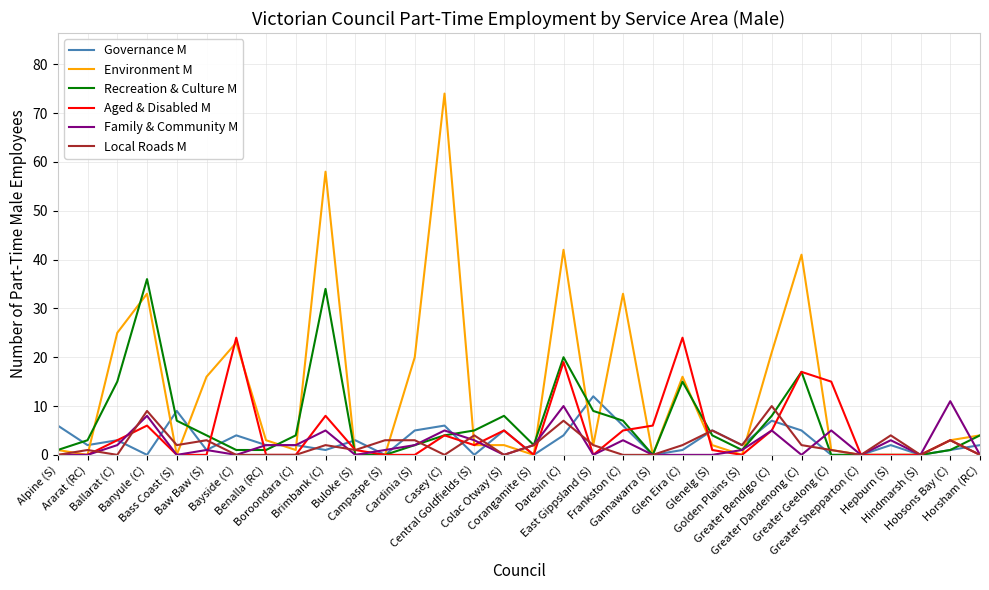

What value does the Local Roads M series have at Greater Geelong (C)?

1